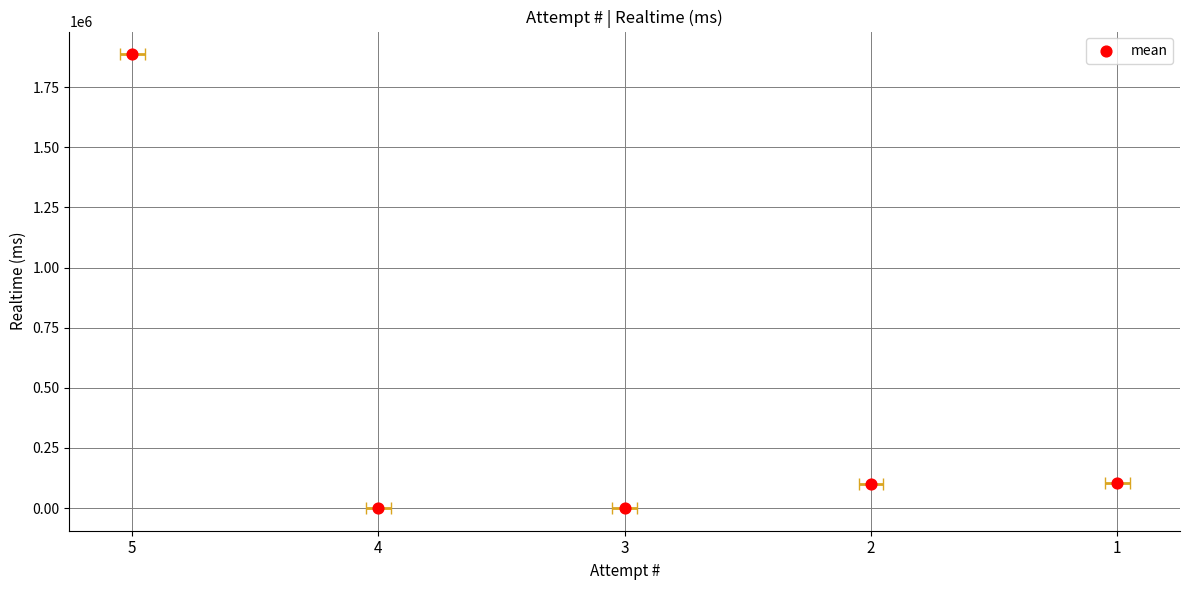

Which has a higher value, 1 or 5?

5